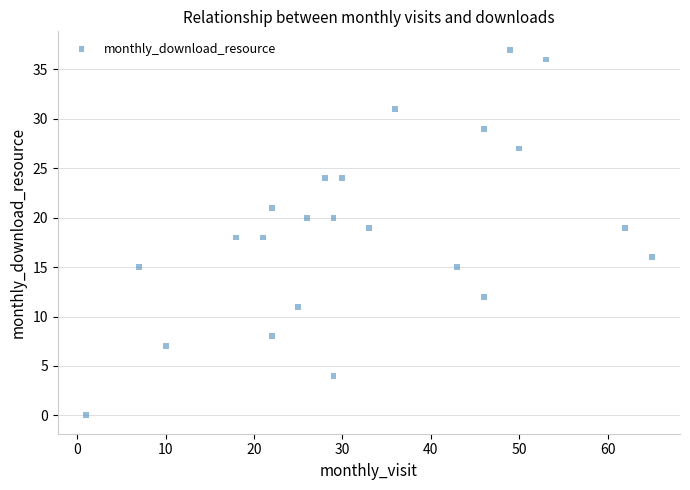

What is the range of X values (max minus min)?

64